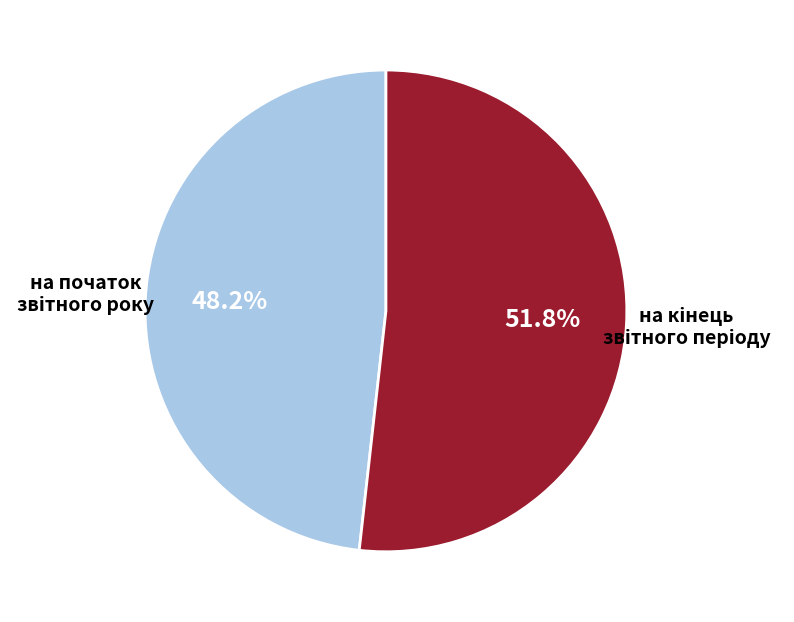

Count the number of slices in the pie.

2